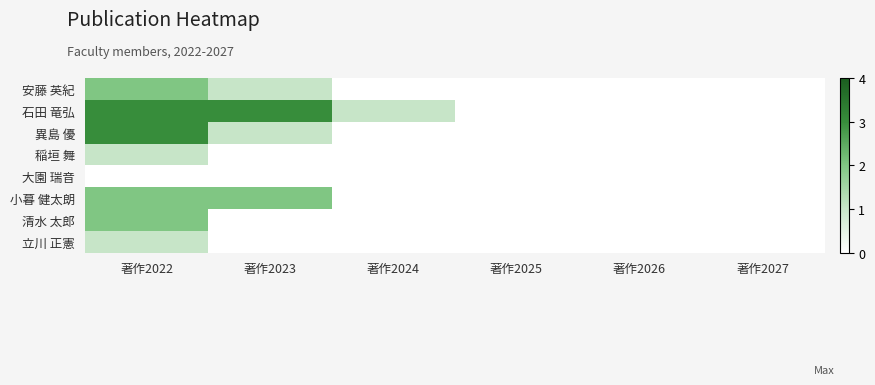

At which label is 稲垣 舞 closest to 0?

著作2023